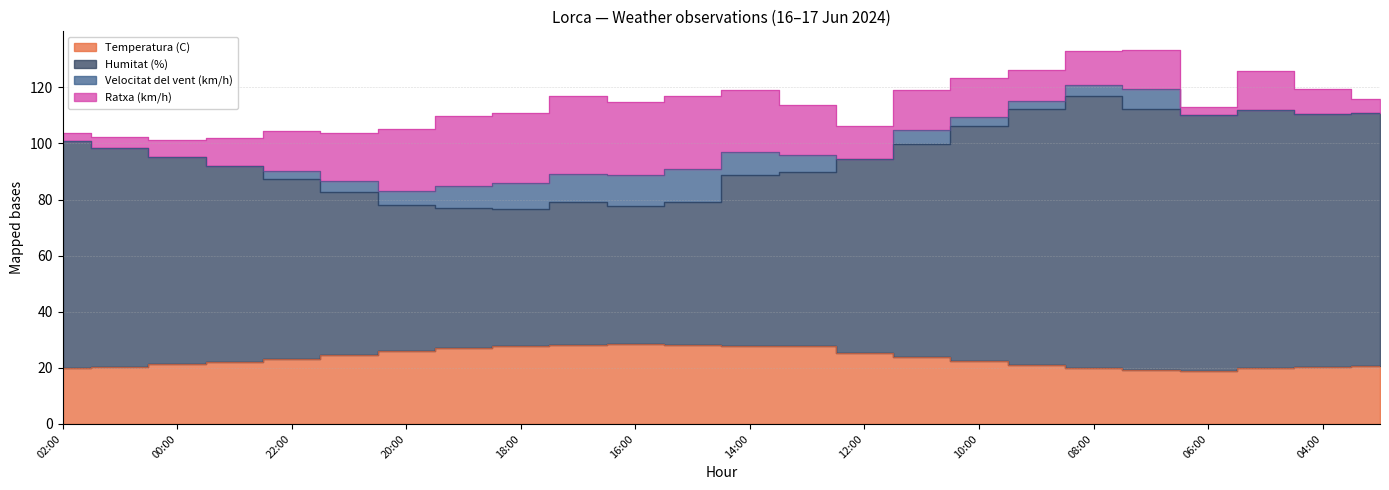

What is the difference between the second highest and minimum values in the Temperatura (C) series?

9.0